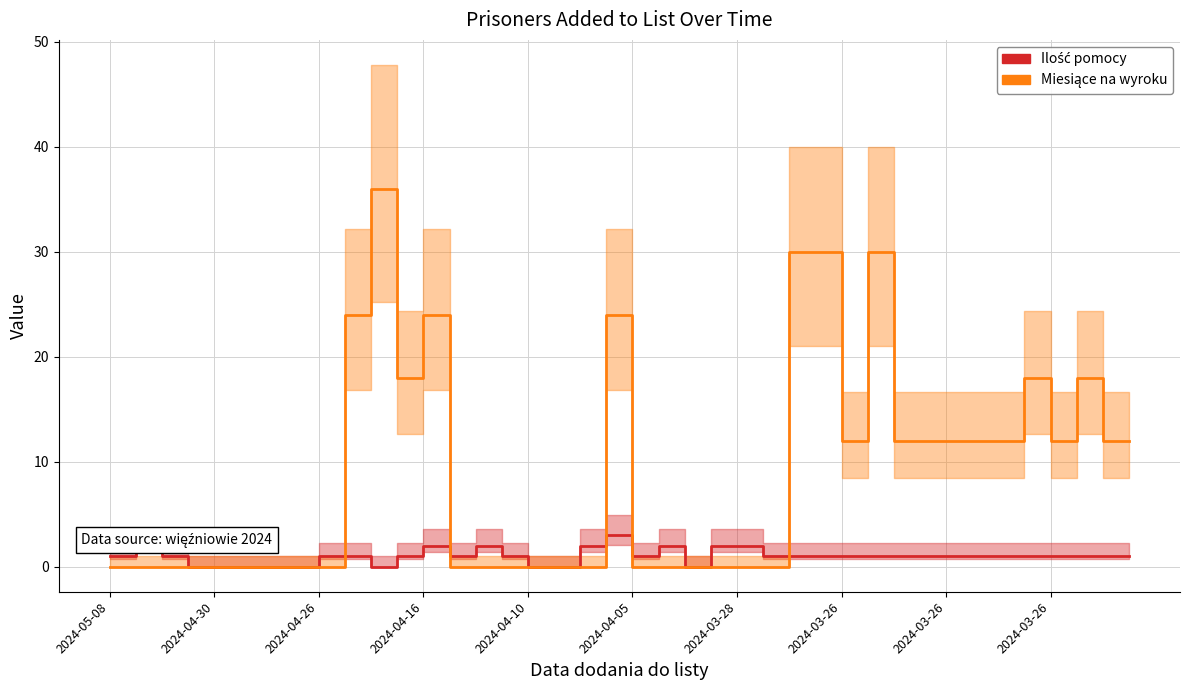

How many series are shown in this chart?

2